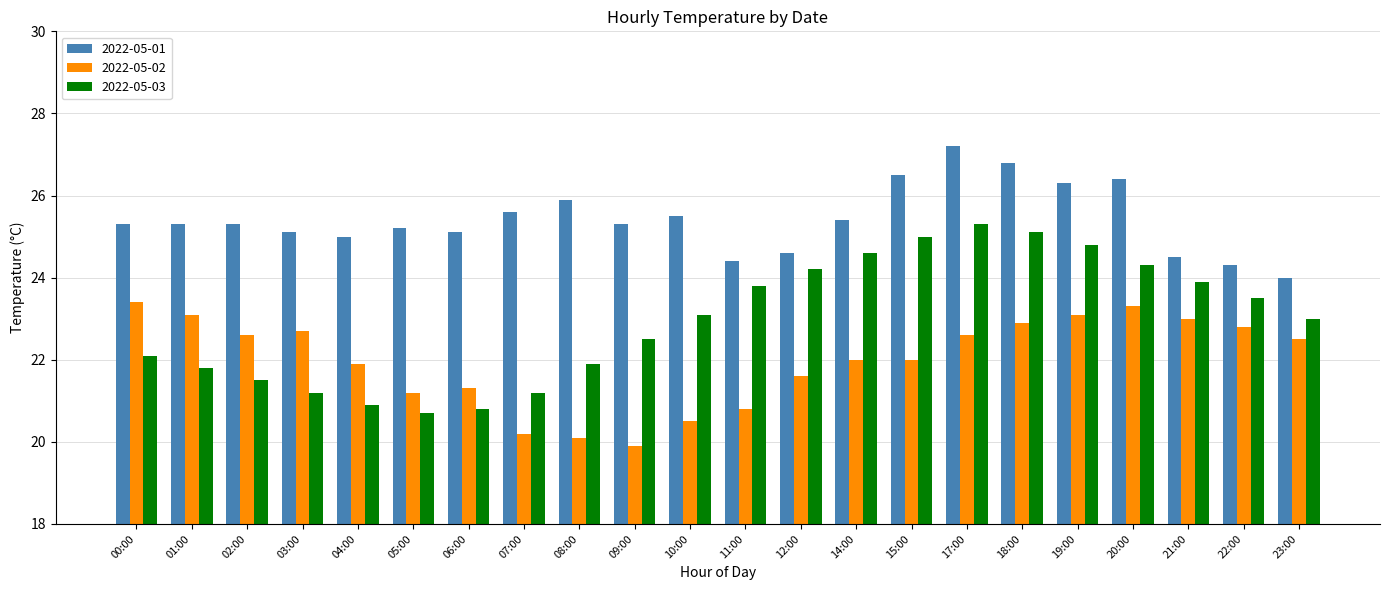

Which series has the largest range (max minus min)?

2022-05-03